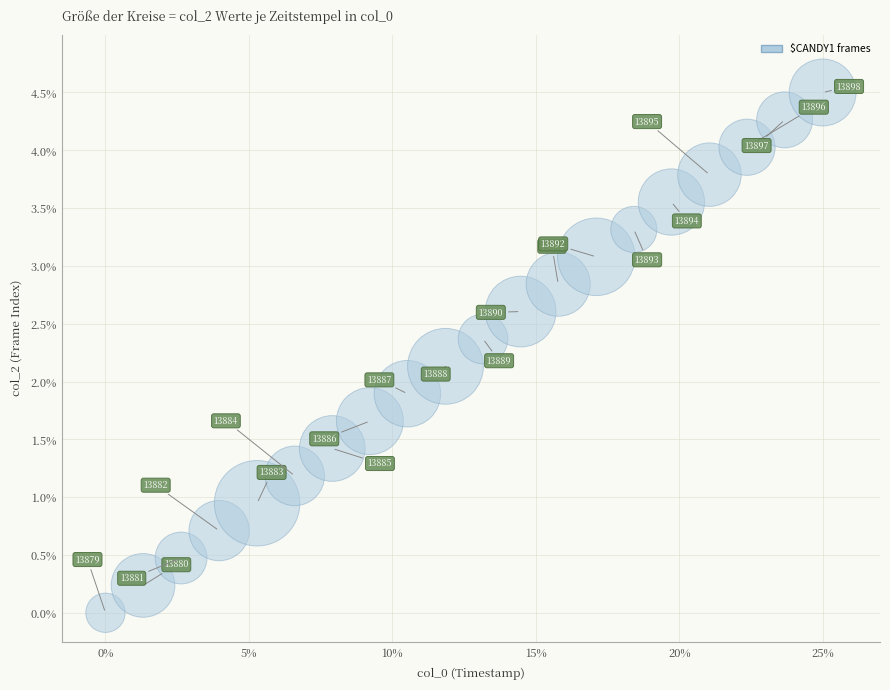

What Y value in the scatter plot is closest to 2?

1.9